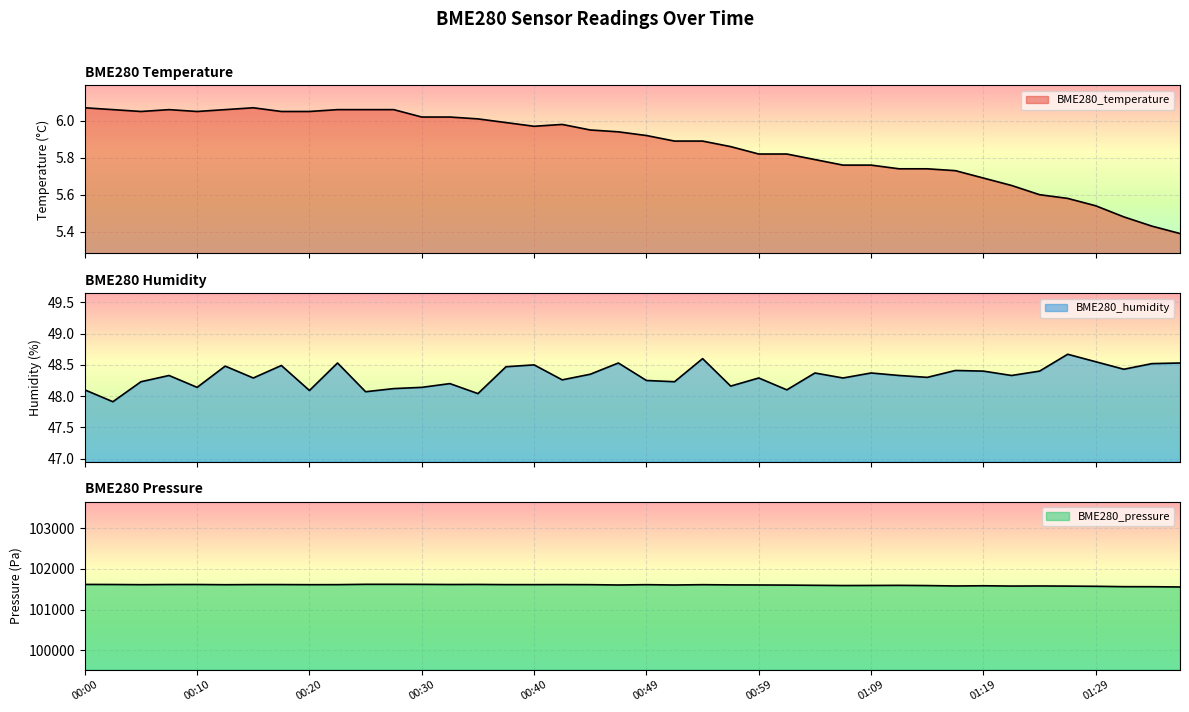

True or false: BME280_temperature and BME280_humidity cross at least once.

False